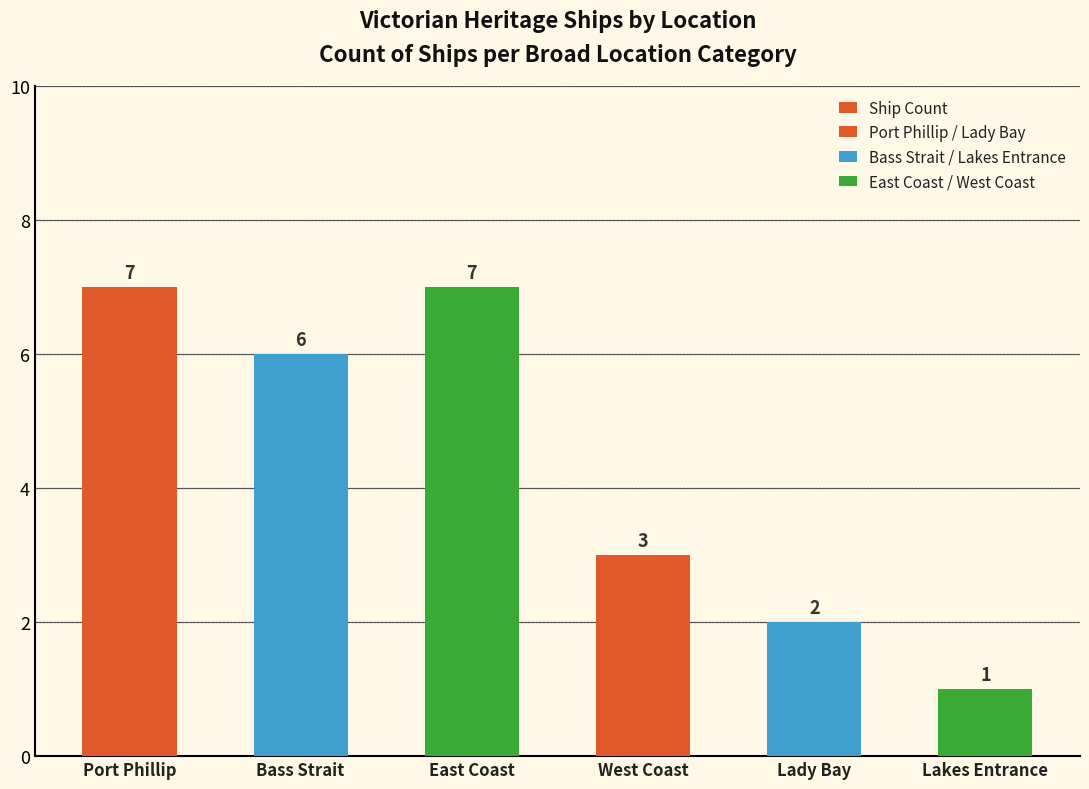

How many categories are shown in the chart?

6